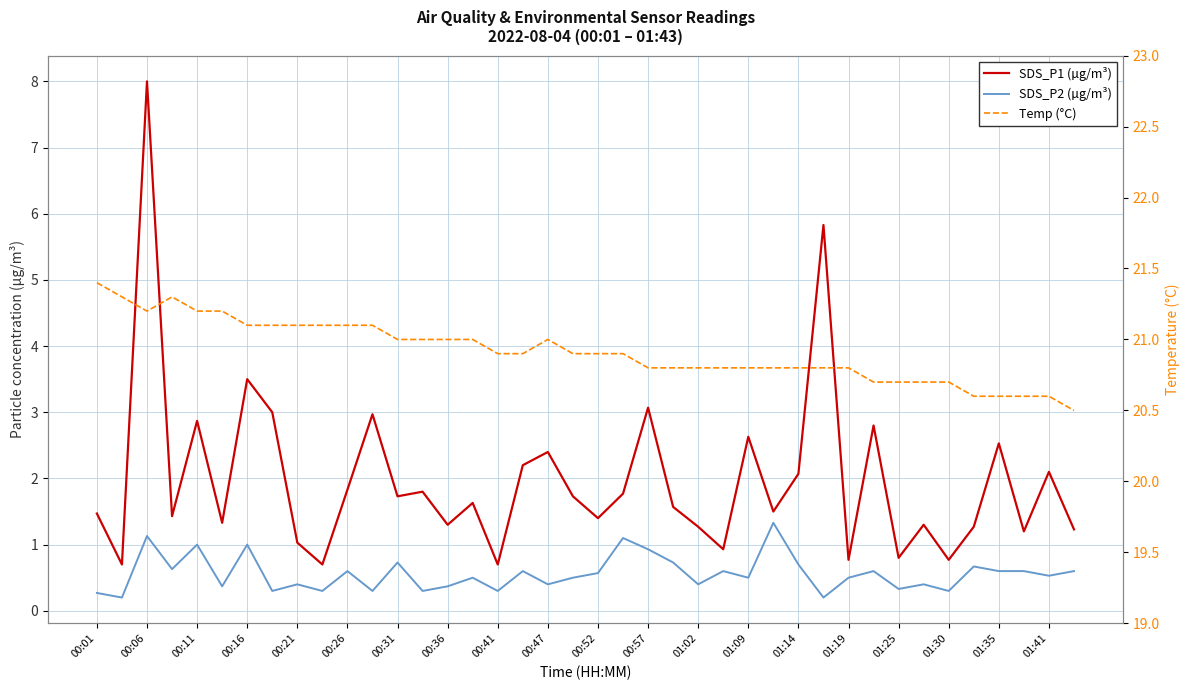

Where is SDS_P2 (µg/m³) nearest to the value 0?

00:06